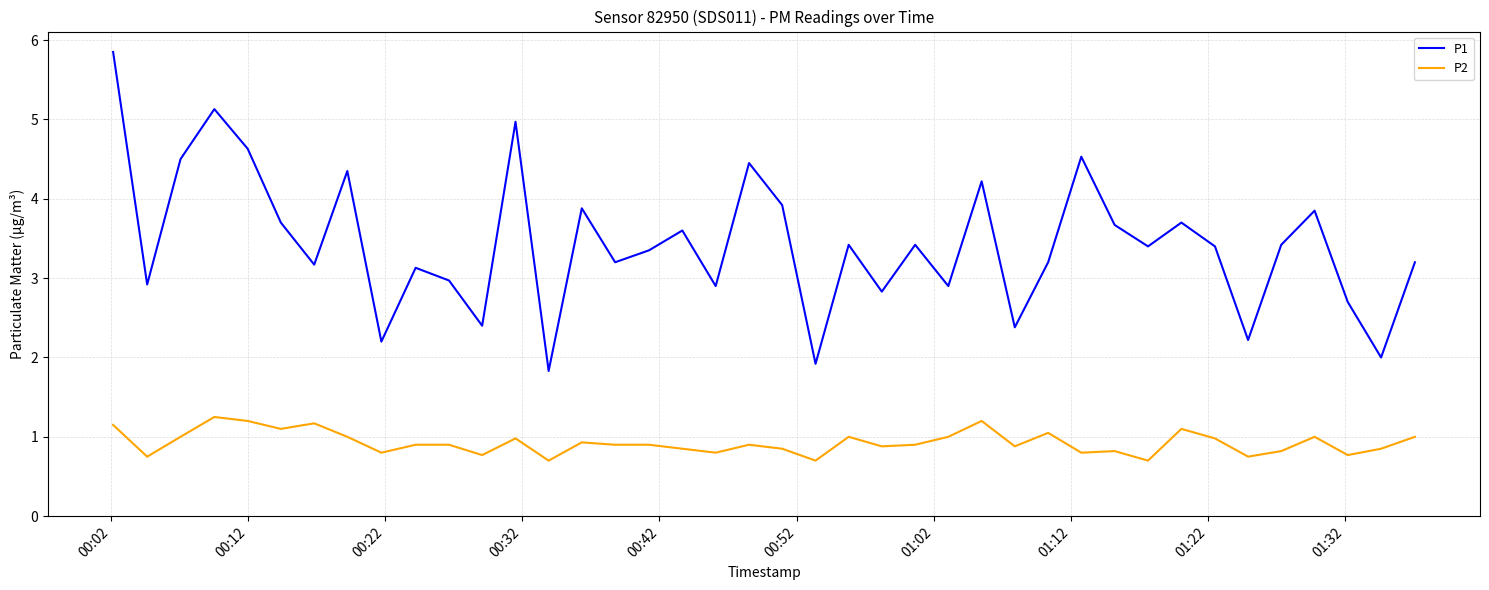

Rank the series by their average value, from highest to lowest.

P1, P2